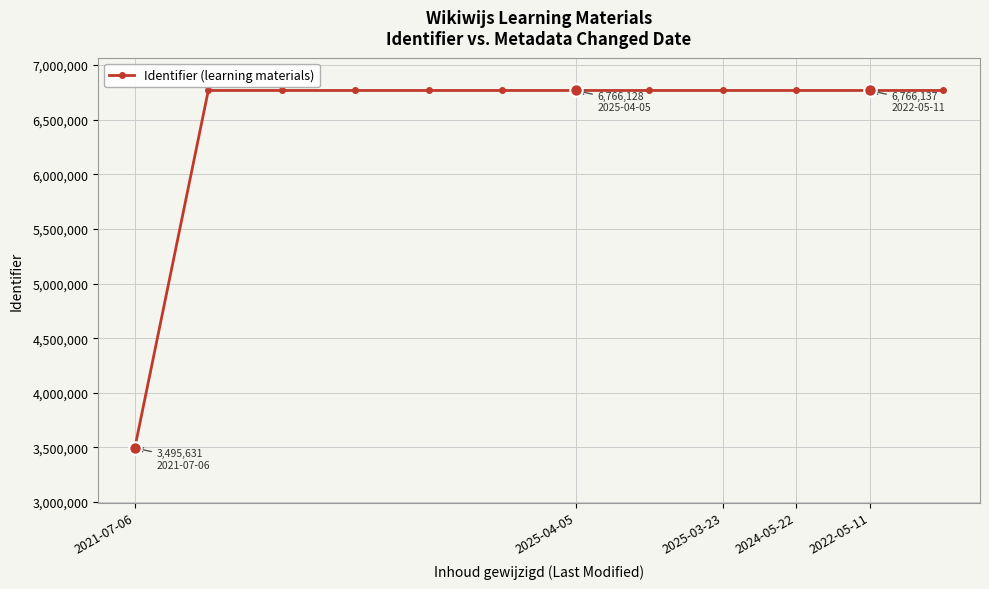

What is the value of the 1st point from the left?

3495631